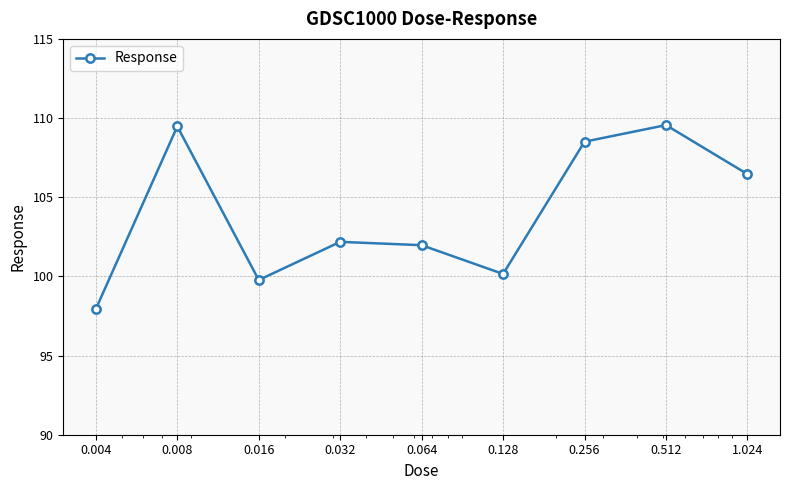

How many points are lower than both their immediate neighbors (excluding endpoints)?

2